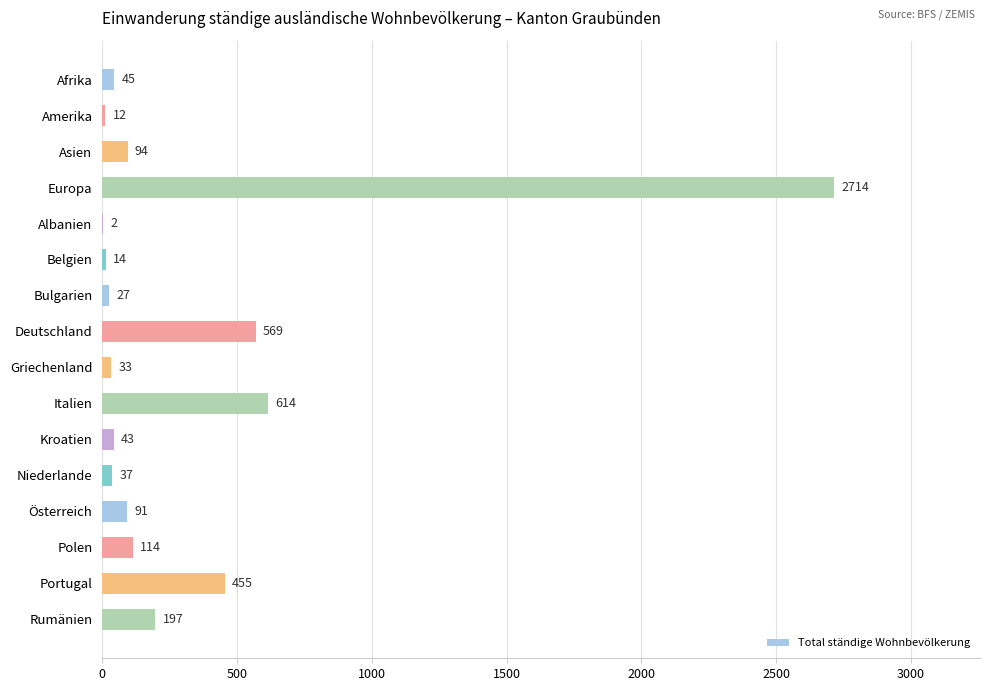

What is the maximum value shown in the chart?

2714